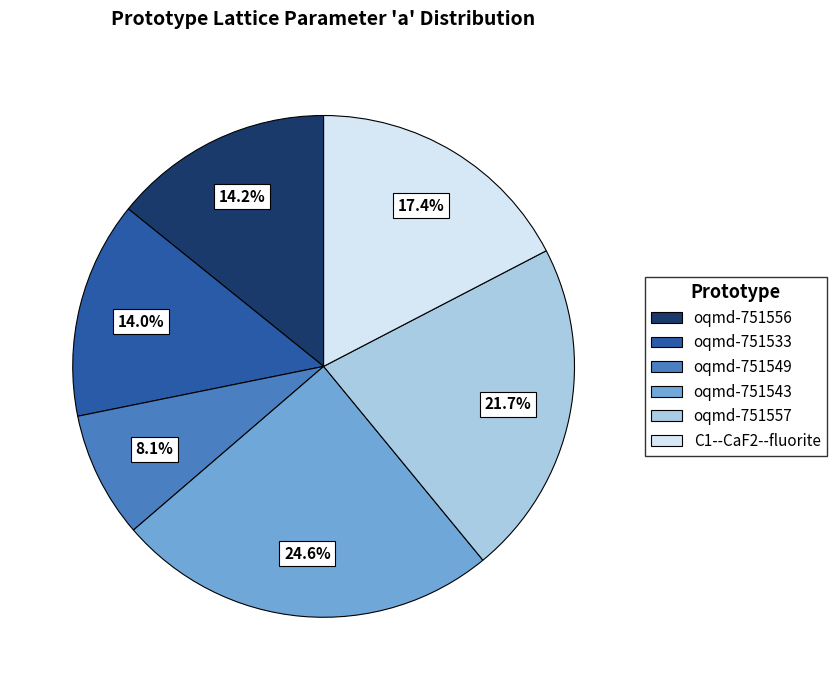

Combined, do oqmd-751549 and oqmd-751557 account for over 50%?

No